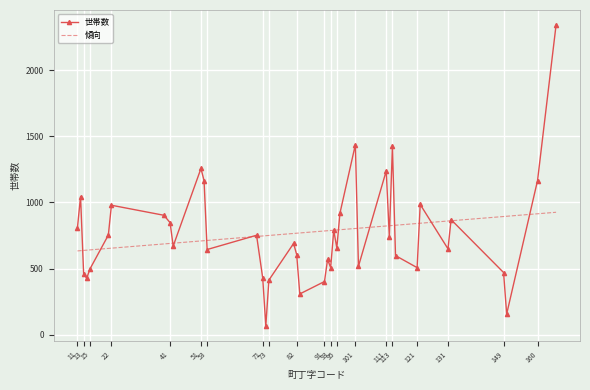

What is the difference between the maximum and minimum values in the 世帯数 series?

2275.0